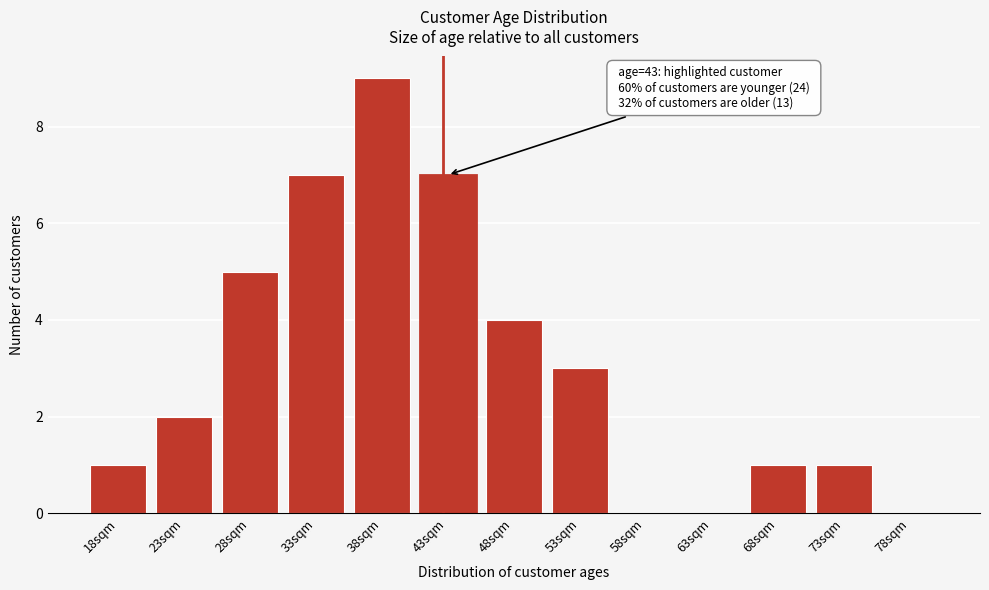

Reading left to right, what are all the values shown in this chart?

18sqm=1	23sqm=2	28sqm=5	33sqm=7	38sqm=9	43sqm=7	48sqm=4	53sqm=3	58sqm=0	63sqm=0	68sqm=1	73sqm=1	78sqm=0